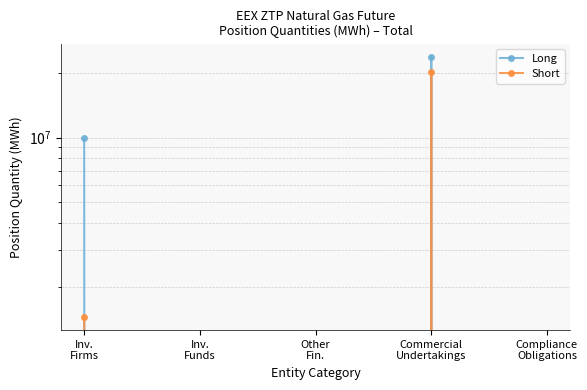

At which category is the sum across all series the highest?

Commercial
Undertakings